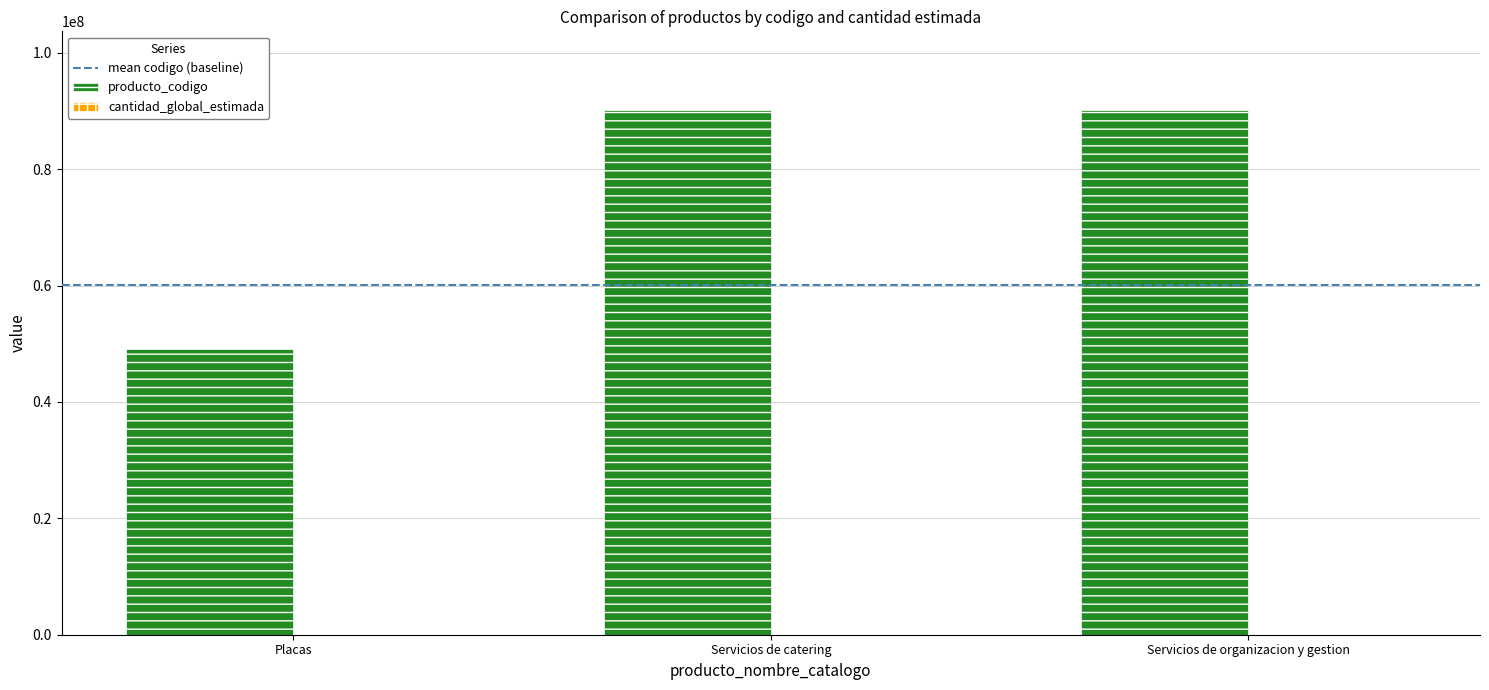

The value of producto_codigo at Placas is 25063753. True or false?

False